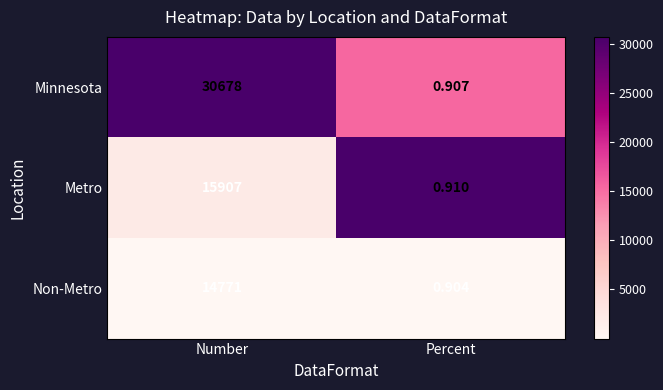

Where is Minnesota nearest to the value 15339?

Percent